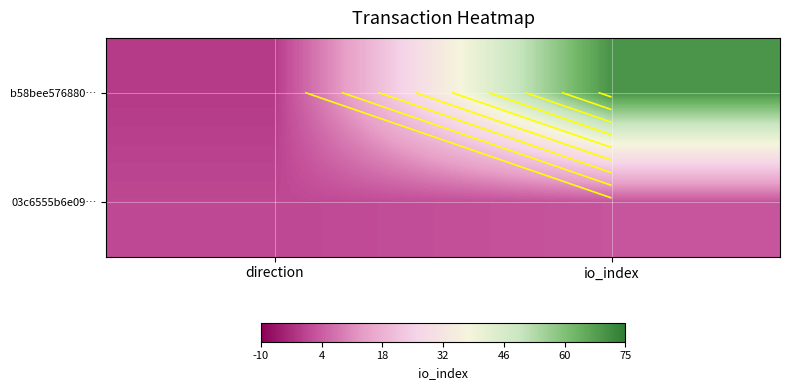

What is the difference between the maximum and minimum values in the 03c6555b6e09… series?

2